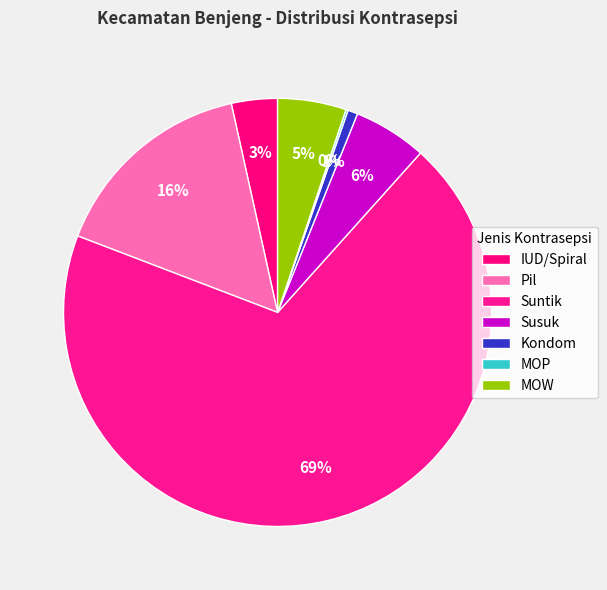

The IUD/Spiral slice represents 16% of the pie. True or false?

False